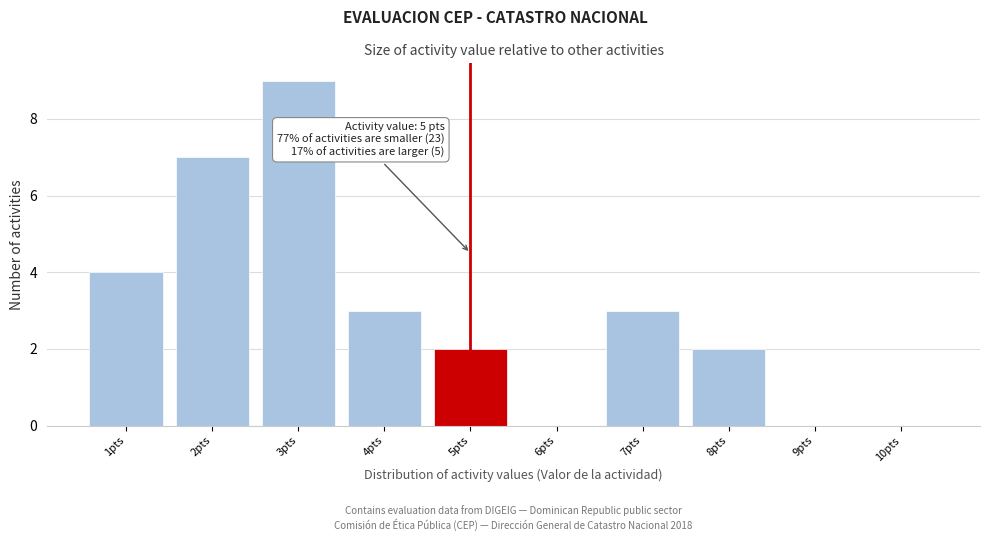

Reading right to left, transcribe all the data shown in this chart.

10pts=0	9pts=0	8pts=2	7pts=3	6pts=0	5pts=2	4pts=3	3pts=9	2pts=7	1pts=4